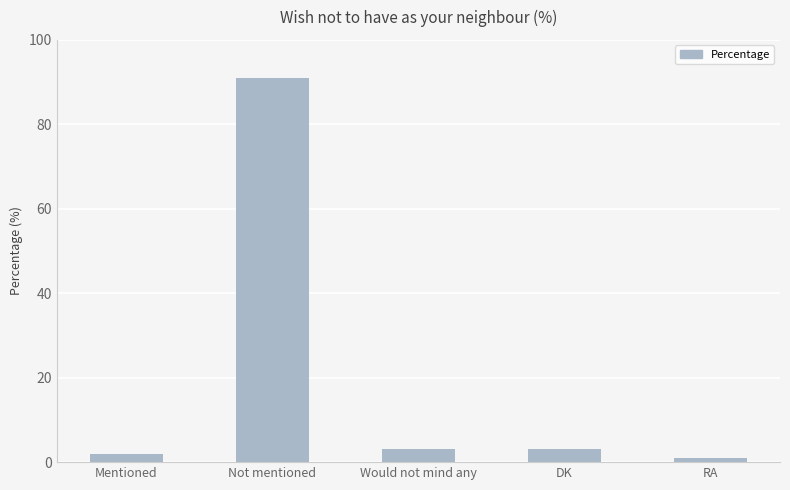

What is the sum of all values?

100